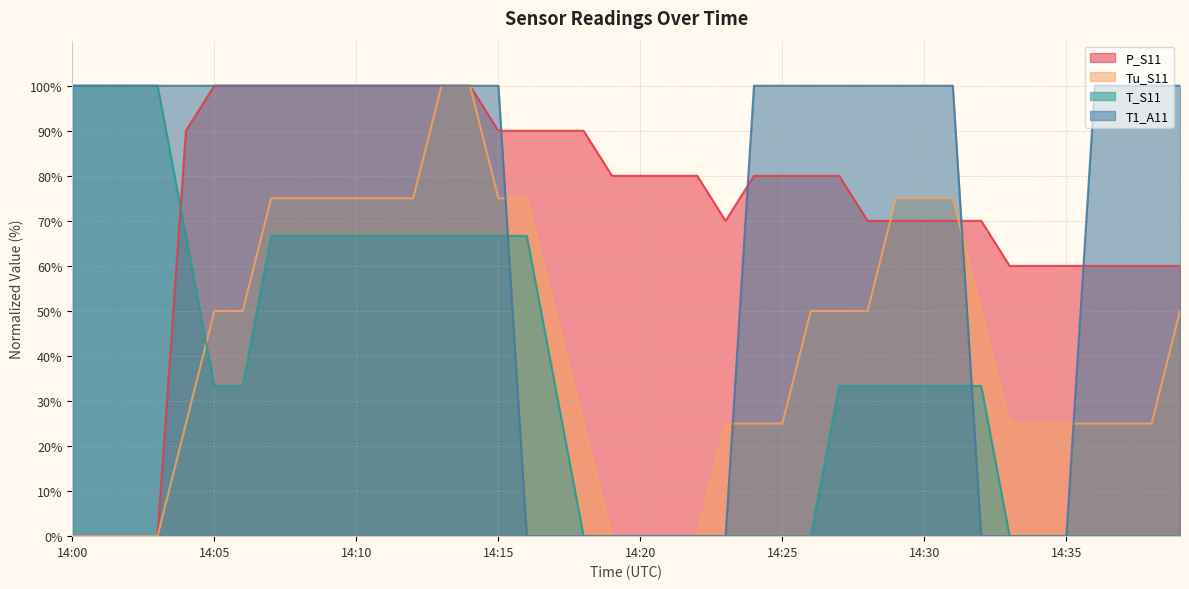

Which category has the lowest value in the Tu_S11 series?

14:00